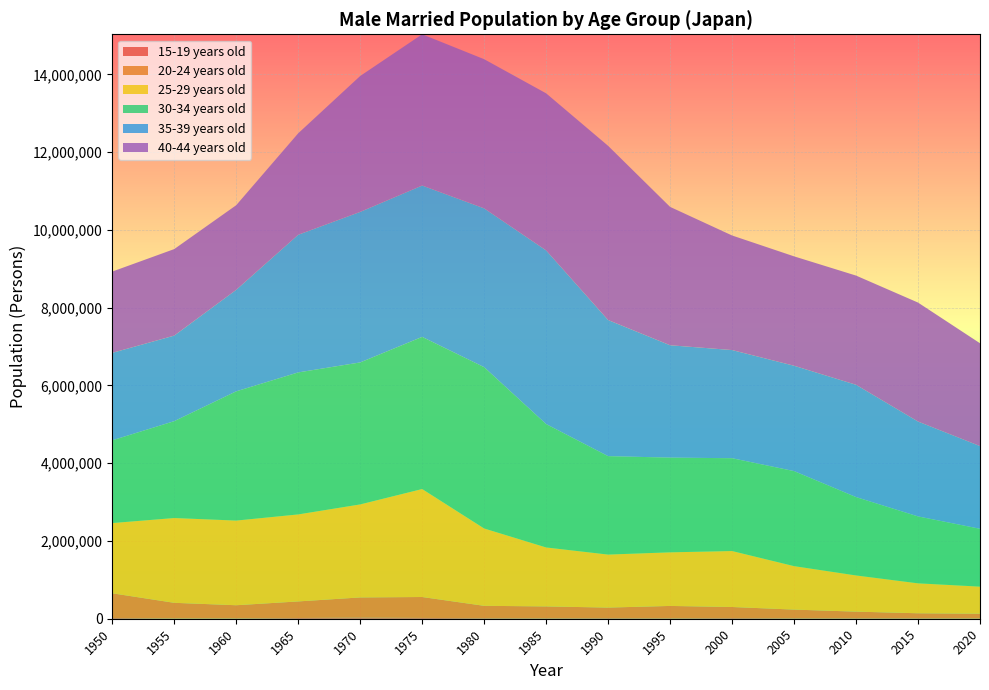

Reading right to left, transcribe all the data shown in this chart.

15-19 years old: 2020=6622	2015=9120	2010=9461	2005=11014	2000=16239	1995=10943	1990=13757	1985=11471	1980=13657	1975=20365	1970=29377	1965=18359	1960=7978	1955=6028	1950=18858
20-24 years old: 2020=122791	2015=131508	2010=173294	2005=224075	2000=285440	1995=318201	1990=273076	1985=305222	1980=318400	1975=538265	1970=518444	1965=426784	1960=339173	1955=403246	1950=635585
25-29 years old: 2020=696082	2015=769946	2010=930348	2005=1117843	2000=1439263	1995=1378491	1990=1363169	1985=1516201	1980=1989024	1975=2776464	1970=2391756	1965=2237138	1960=2177057	1955=2180385	1950=1805710
30-34 years old: 2020=1487705	2015=1720610	2010=2015277	2005=2443802	2000=2387114	1995=2435452	1990=2531213	1985=3173499	1980=4148378	1975=3912688	1970=3651418	1965=3651713	1960=3323359	1955=2491214	1950=2127756
35-39 years old: 2020=2126019	2015=2439829	2010=2887873	2005=2709102	2000=2781274	1995=2889629	1990=3500266	1985=4465512	1980=4083732	1975=3892439	1970=3870819	1965=3539938	1960=2610452	1955=2199897	1950=2249370
40-44 years old: 2020=2644929	2015=3059436	2010=2808184	2005=2813075	2000=2946428	1995=3558334	1990=4479507	1985=4039666	1980=3835865	1975=3889435	1970=3495058	1965=2609382	1960=2175909	1955=2224952	1950=2089973